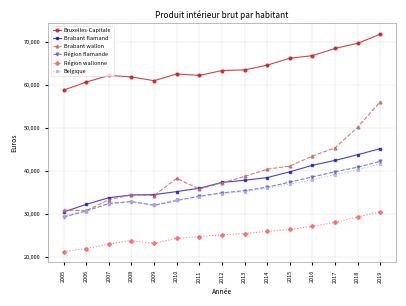

Between 2006 and 2013, which series saw the biggest shift?

Brabant wallon